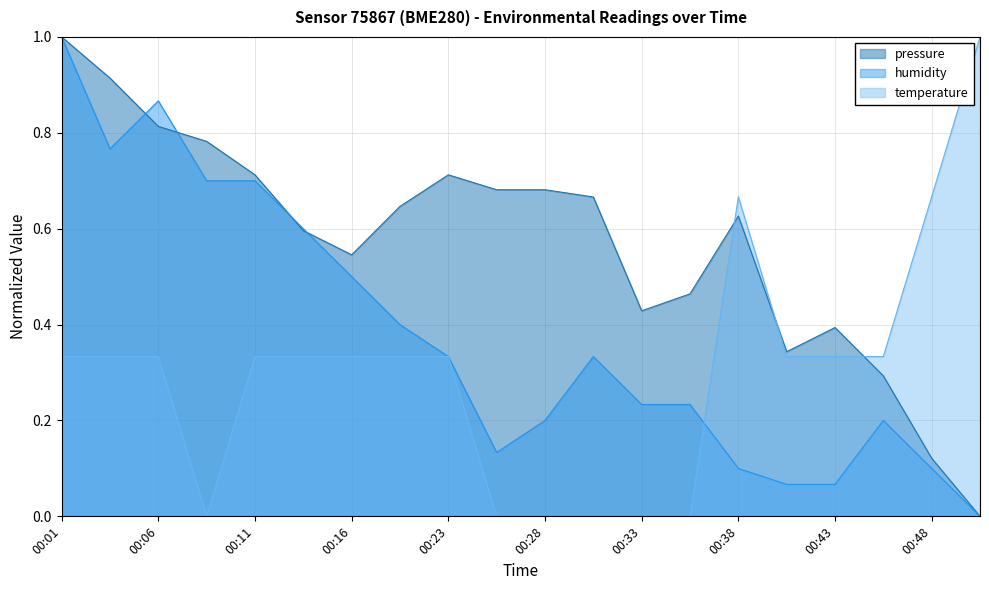

Where do humidity and temperature first cross each other?

00:18 and 00:23